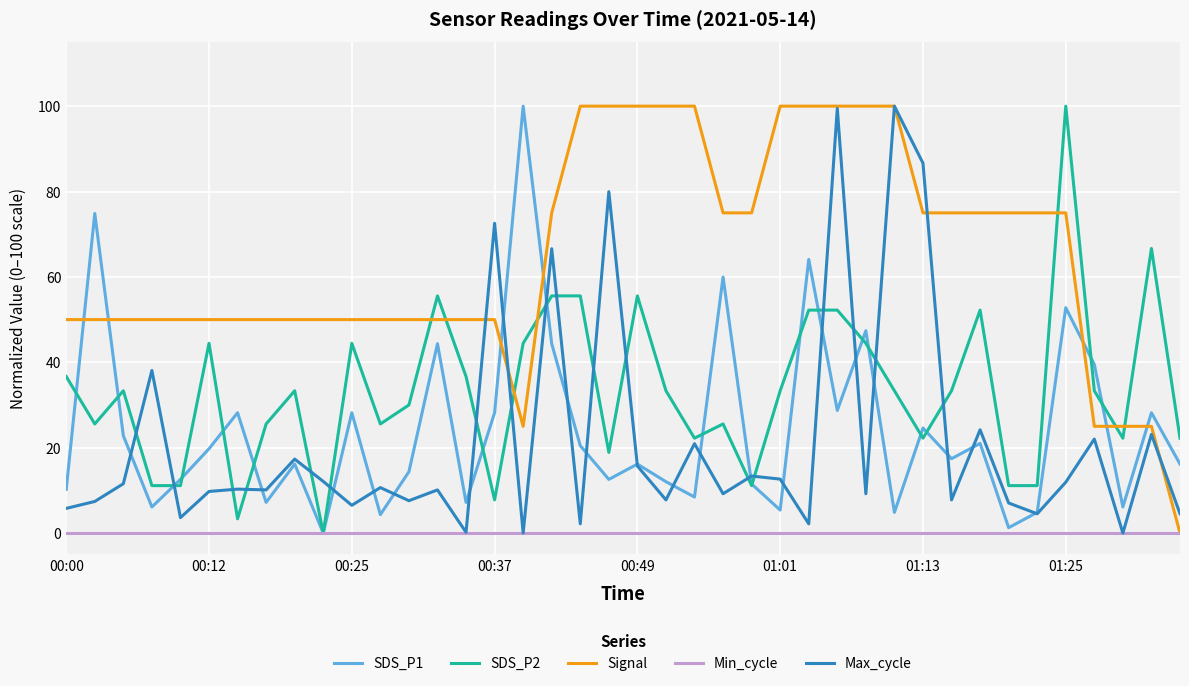

At how many categories does at least one series exceed 83?

13